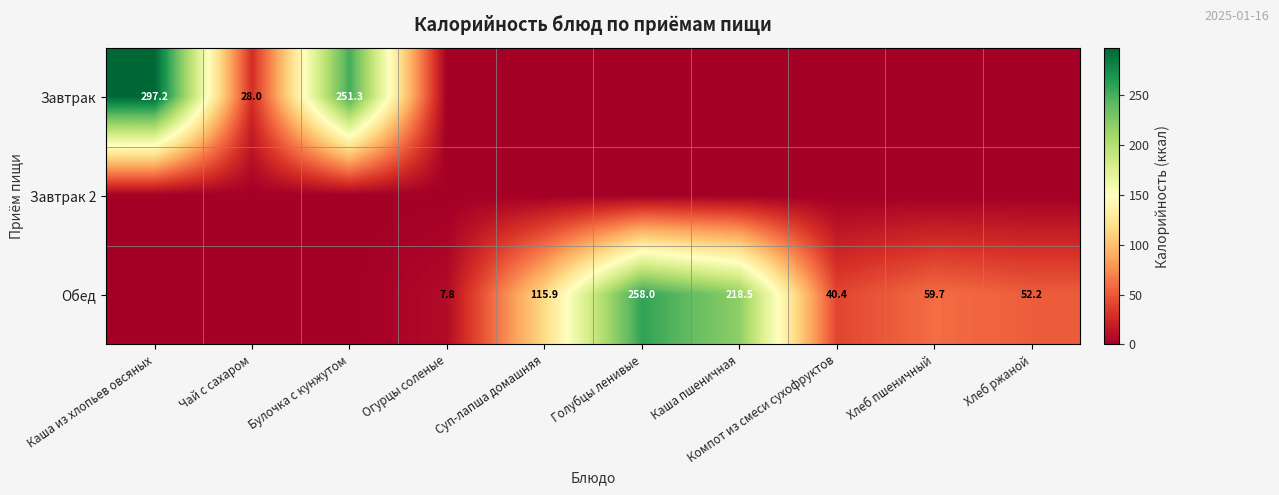

Is it true that Обед equals 40.4 at Компот из смеси сухофруктов?

True